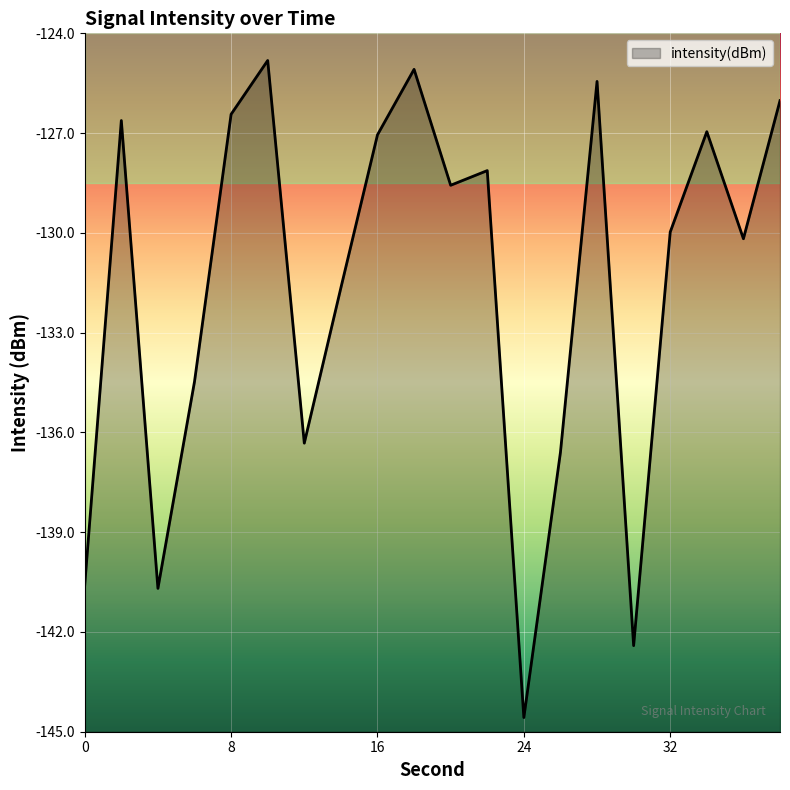

The chart shows a value of -32.5 at 24. True or false?

False